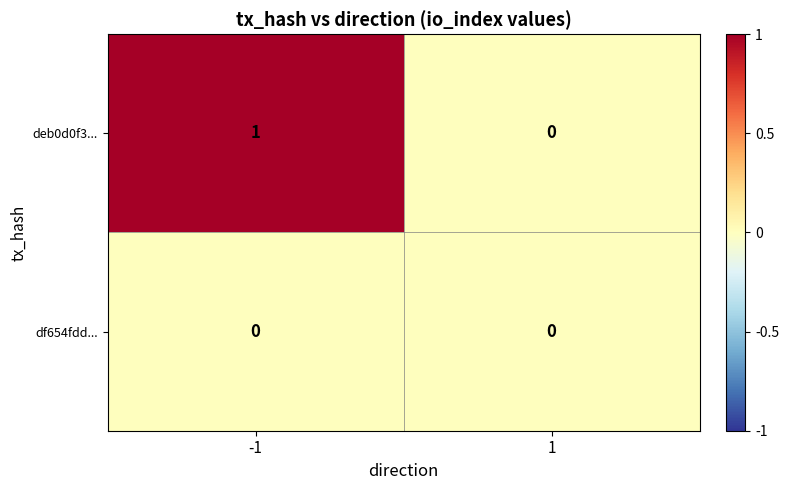

Reading right to left, what are all the values shown in this chart?

deb0d0f3...: 0	1
df654fdd...: 0	0